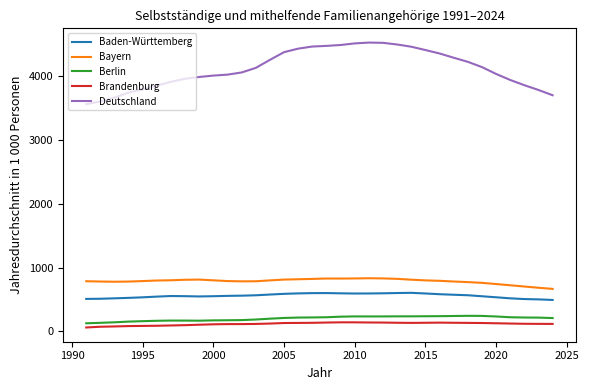

Which series has the largest total across all categories?

Deutschland